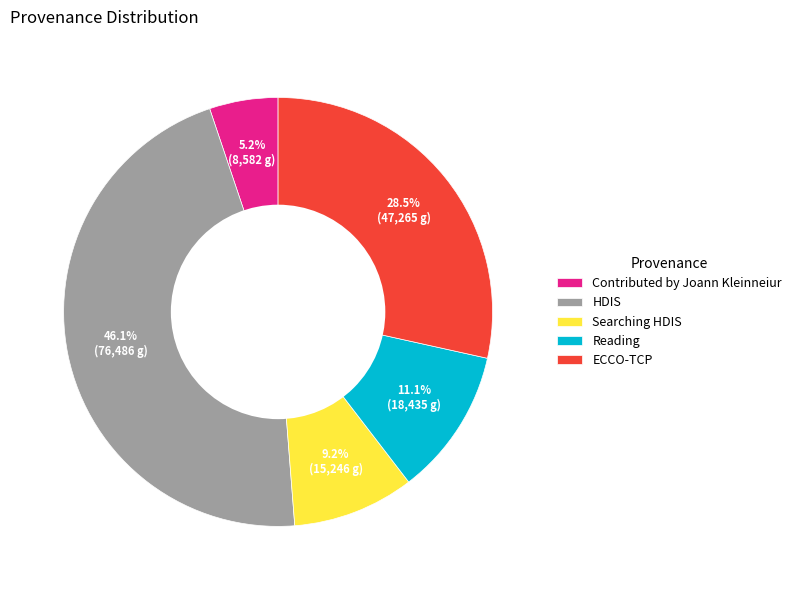

What is the total percentage of ECCO-TCP and Reading?

39.6%